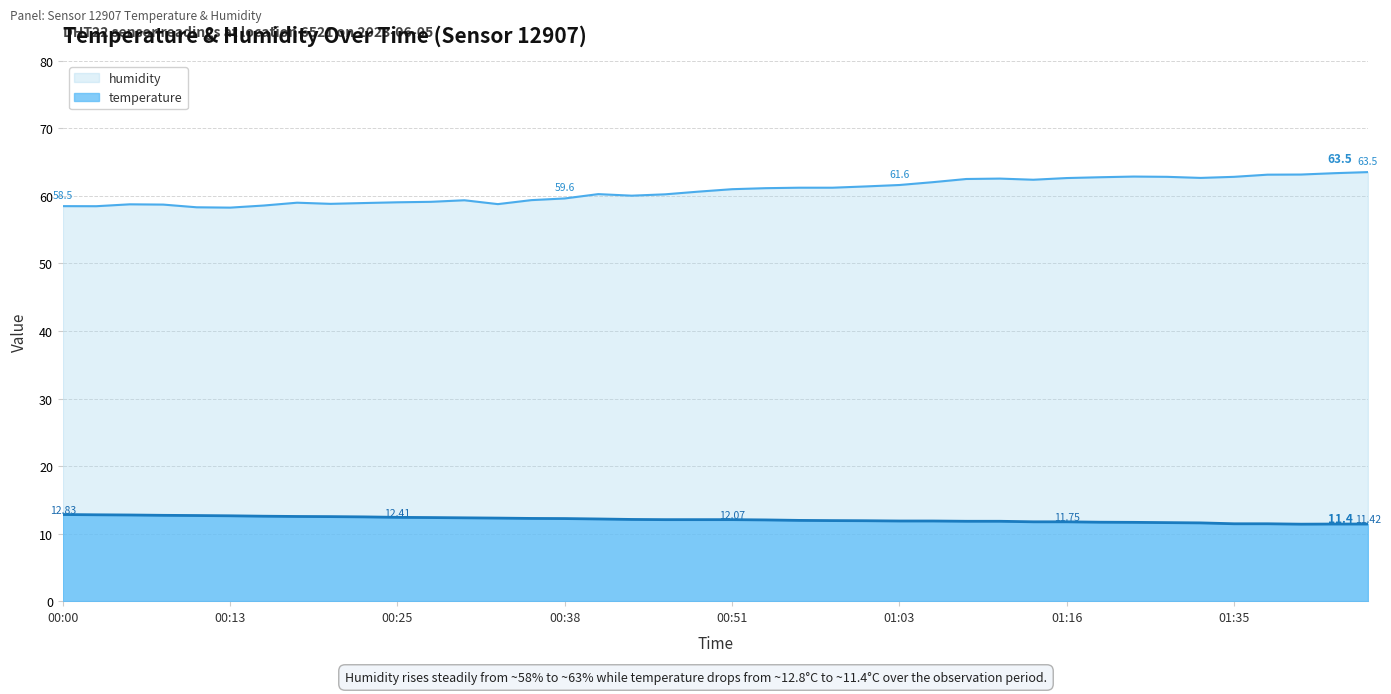

At which category is the sum across all series the highest?

01:45